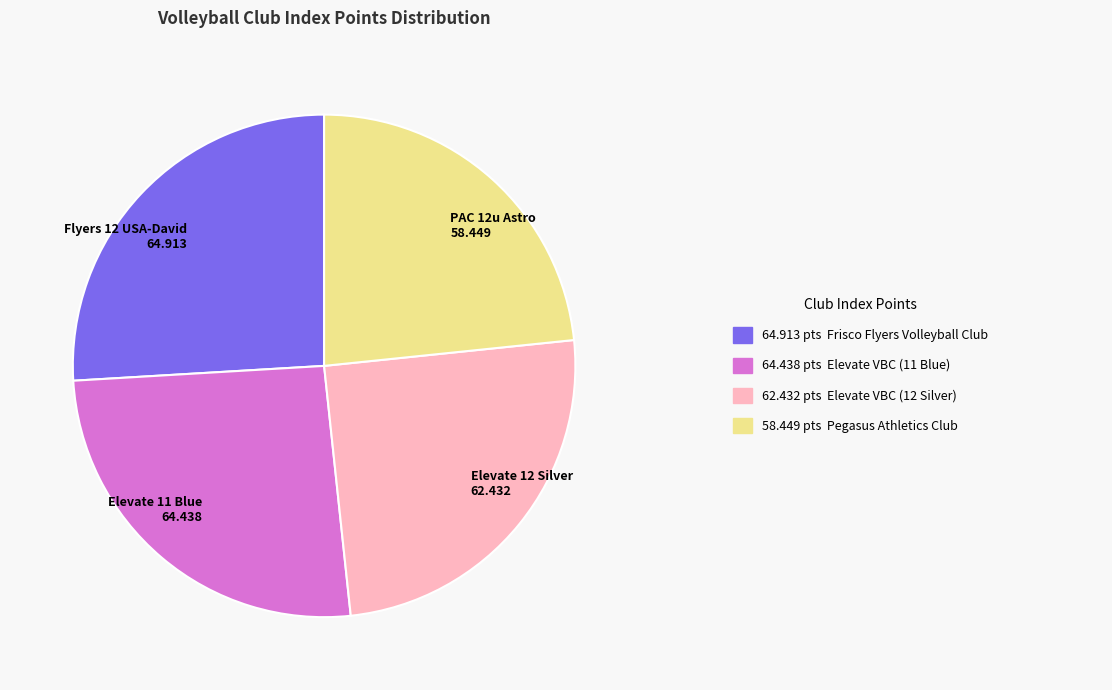

Approximately how many times larger is the value at PAC 12u Astro compared to Elevate 12 Silver?

0.9